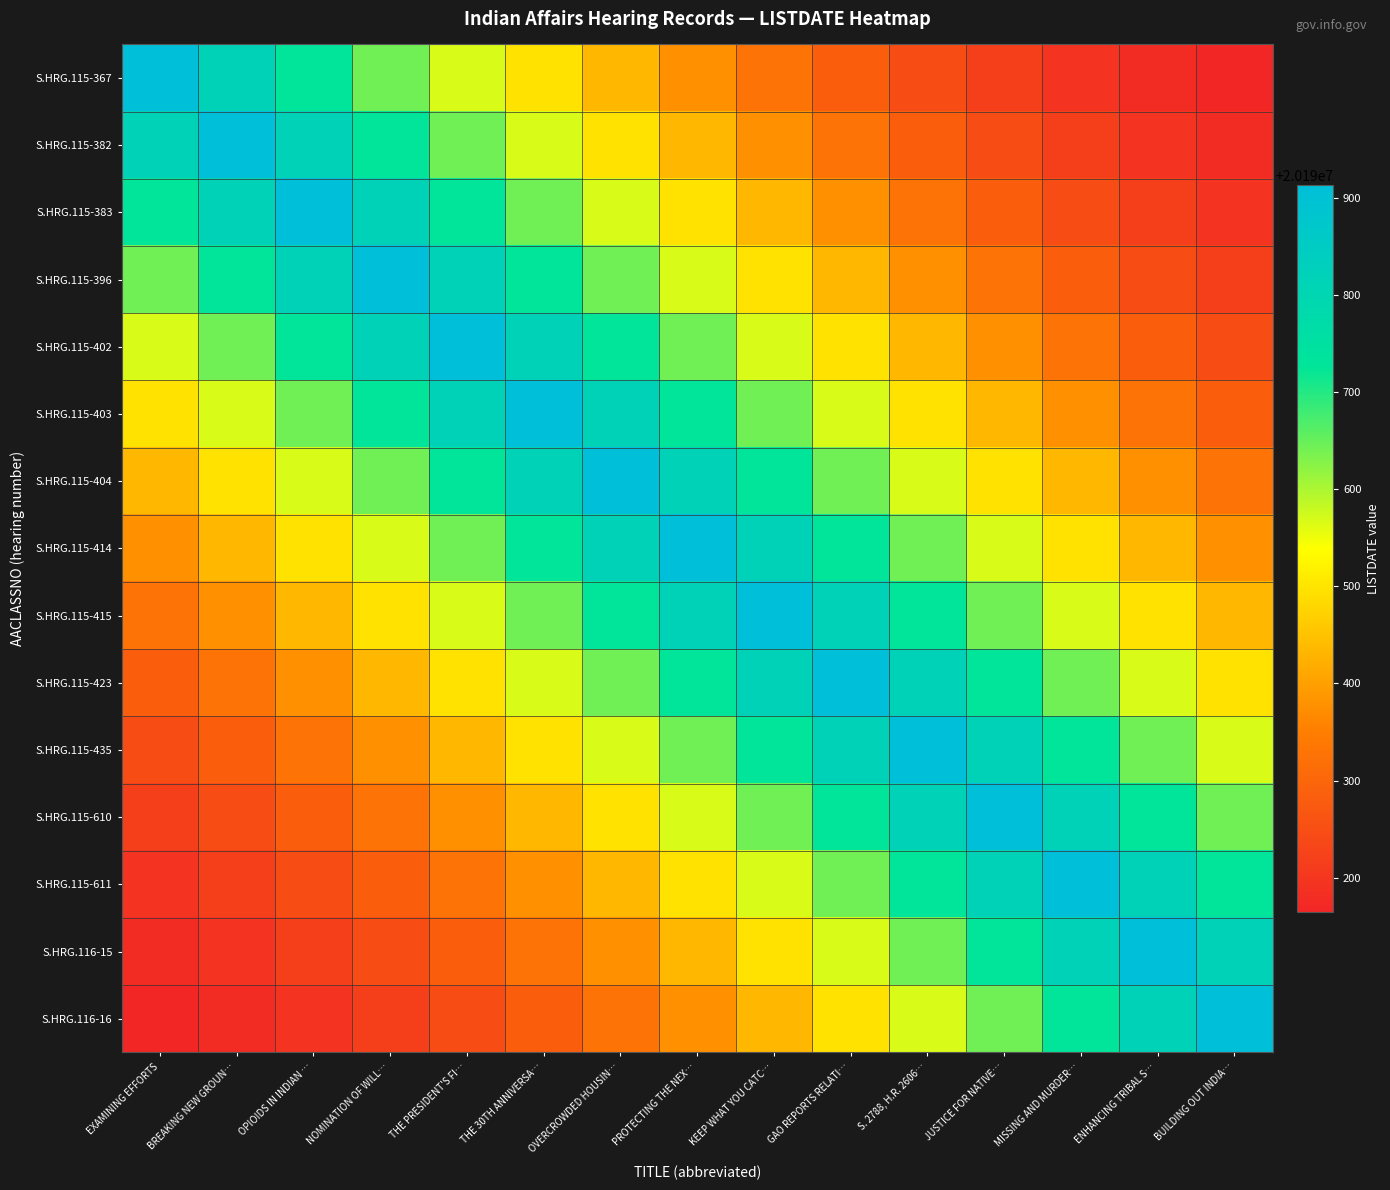

Reading right to left, extract all data points from this chart.

S.HRG.115-367: BUILDING OUT INDIA…=20190168.3	ENHANCING TRIBAL S…=20190178.3	MISSING AND MURDER…=20190194.9	JUSTICE FOR NATIVE…=20190218.2	S. 2788, H.R. 2606…=20190248.1	GAO REPORTS RELATI…=20190284.7	KEEP WHAT YOU CATC…=20190327.9	PROTECTING THE NEX…=20190377.8	OVERCROWDED HOUSIN…=20190434.3	THE 30TH ANNIVERSA…=20190497.4	THE PRESIDENT'S FI…=20190567.3	NOMINATION OF WILL…=20190643.7	OPIOIDS IN INDIAN …=20190726.8	BREAKING NEW GROUN…=20190816.6	EXAMINING EFFORTS=20190913.0
S.HRG.115-382: BUILDING OUT INDIA…=20190178.3	ENHANCING TRIBAL S…=20190194.9	MISSING AND MURDER…=20190218.2	JUSTICE FOR NATIVE…=20190248.1	S. 2788, H.R. 2606…=20190284.7	GAO REPORTS RELATI…=20190327.9	KEEP WHAT YOU CATC…=20190377.8	PROTECTING THE NEX…=20190434.3	OVERCROWDED HOUSIN…=20190497.4	THE 30TH ANNIVERSA…=20190567.3	THE PRESIDENT'S FI…=20190643.7	NOMINATION OF WILL…=20190726.8	OPIOIDS IN INDIAN …=20190816.6	BREAKING NEW GROUN…=20190913.0	EXAMINING EFFORTS=20190816.6
S.HRG.115-383: BUILDING OUT INDIA…=20190194.9	ENHANCING TRIBAL S…=20190218.2	MISSING AND MURDER…=20190248.1	JUSTICE FOR NATIVE…=20190284.7	S. 2788, H.R. 2606…=20190327.9	GAO REPORTS RELATI…=20190377.8	KEEP WHAT YOU CATC…=20190434.3	PROTECTING THE NEX…=20190497.4	OVERCROWDED HOUSIN…=20190567.3	THE 30TH ANNIVERSA…=20190643.7	THE PRESIDENT'S FI…=20190726.8	NOMINATION OF WILL…=20190816.6	OPIOIDS IN INDIAN …=20190913.0	BREAKING NEW GROUN…=20190816.6	EXAMINING EFFORTS=20190726.8
S.HRG.115-396: BUILDING OUT INDIA…=20190218.2	ENHANCING TRIBAL S…=20190248.1	MISSING AND MURDER…=20190284.7	JUSTICE FOR NATIVE…=20190327.9	S. 2788, H.R. 2606…=20190377.8	GAO REPORTS RELATI…=20190434.3	KEEP WHAT YOU CATC…=20190497.4	PROTECTING THE NEX…=20190567.3	OVERCROWDED HOUSIN…=20190643.7	THE 30TH ANNIVERSA…=20190726.8	THE PRESIDENT'S FI…=20190816.6	NOMINATION OF WILL…=20190913.0	OPIOIDS IN INDIAN …=20190816.6	BREAKING NEW GROUN…=20190726.8	EXAMINING EFFORTS=20190643.7
S.HRG.115-402: BUILDING OUT INDIA…=20190248.1	ENHANCING TRIBAL S…=20190284.7	MISSING AND MURDER…=20190327.9	JUSTICE FOR NATIVE…=20190377.8	S. 2788, H.R. 2606…=20190434.3	GAO REPORTS RELATI…=20190497.4	KEEP WHAT YOU CATC…=20190567.3	PROTECTING THE NEX…=20190643.7	OVERCROWDED HOUSIN…=20190726.8	THE 30TH ANNIVERSA…=20190816.6	THE PRESIDENT'S FI…=20190913.0	NOMINATION OF WILL…=20190816.6	OPIOIDS IN INDIAN …=20190726.8	BREAKING NEW GROUN…=20190643.7	EXAMINING EFFORTS=20190567.3
S.HRG.115-403: BUILDING OUT INDIA…=20190284.7	ENHANCING TRIBAL S…=20190327.9	MISSING AND MURDER…=20190377.8	JUSTICE FOR NATIVE…=20190434.3	S. 2788, H.R. 2606…=20190497.4	GAO REPORTS RELATI…=20190567.3	KEEP WHAT YOU CATC…=20190643.7	PROTECTING THE NEX…=20190726.8	OVERCROWDED HOUSIN…=20190816.6	THE 30TH ANNIVERSA…=20190913.0	THE PRESIDENT'S FI…=20190816.6	NOMINATION OF WILL…=20190726.8	OPIOIDS IN INDIAN …=20190643.7	BREAKING NEW GROUN…=20190567.3	EXAMINING EFFORTS=20190497.4
S.HRG.115-404: BUILDING OUT INDIA…=20190327.9	ENHANCING TRIBAL S…=20190377.8	MISSING AND MURDER…=20190434.3	JUSTICE FOR NATIVE…=20190497.4	S. 2788, H.R. 2606…=20190567.3	GAO REPORTS RELATI…=20190643.7	KEEP WHAT YOU CATC…=20190726.8	PROTECTING THE NEX…=20190816.6	OVERCROWDED HOUSIN…=20190913.0	THE 30TH ANNIVERSA…=20190816.6	THE PRESIDENT'S FI…=20190726.8	NOMINATION OF WILL…=20190643.7	OPIOIDS IN INDIAN …=20190567.3	BREAKING NEW GROUN…=20190497.4	EXAMINING EFFORTS=20190434.3
S.HRG.115-414: BUILDING OUT INDIA…=20190377.8	ENHANCING TRIBAL S…=20190434.3	MISSING AND MURDER…=20190497.4	JUSTICE FOR NATIVE…=20190567.3	S. 2788, H.R. 2606…=20190643.7	GAO REPORTS RELATI…=20190726.8	KEEP WHAT YOU CATC…=20190816.6	PROTECTING THE NEX…=20190913.0	OVERCROWDED HOUSIN…=20190816.6	THE 30TH ANNIVERSA…=20190726.8	THE PRESIDENT'S FI…=20190643.7	NOMINATION OF WILL…=20190567.3	OPIOIDS IN INDIAN …=20190497.4	BREAKING NEW GROUN…=20190434.3	EXAMINING EFFORTS=20190377.8
S.HRG.115-415: BUILDING OUT INDIA…=20190434.3	ENHANCING TRIBAL S…=20190497.4	MISSING AND MURDER…=20190567.3	JUSTICE FOR NATIVE…=20190643.7	S. 2788, H.R. 2606…=20190726.8	GAO REPORTS RELATI…=20190816.6	KEEP WHAT YOU CATC…=20190913.0	PROTECTING THE NEX…=20190816.6	OVERCROWDED HOUSIN…=20190726.8	THE 30TH ANNIVERSA…=20190643.7	THE PRESIDENT'S FI…=20190567.3	NOMINATION OF WILL…=20190497.4	OPIOIDS IN INDIAN …=20190434.3	BREAKING NEW GROUN…=20190377.8	EXAMINING EFFORTS=20190327.9
S.HRG.115-423: BUILDING OUT INDIA…=20190497.4	ENHANCING TRIBAL S…=20190567.3	MISSING AND MURDER…=20190643.7	JUSTICE FOR NATIVE…=20190726.8	S. 2788, H.R. 2606…=20190816.6	GAO REPORTS RELATI…=20190913.0	KEEP WHAT YOU CATC…=20190816.6	PROTECTING THE NEX…=20190726.8	OVERCROWDED HOUSIN…=20190643.7	THE 30TH ANNIVERSA…=20190567.3	THE PRESIDENT'S FI…=20190497.4	NOMINATION OF WILL…=20190434.3	OPIOIDS IN INDIAN …=20190377.8	BREAKING NEW GROUN…=20190327.9	EXAMINING EFFORTS=20190284.7
S.HRG.115-435: BUILDING OUT INDIA…=20190567.3	ENHANCING TRIBAL S…=20190643.7	MISSING AND MURDER…=20190726.8	JUSTICE FOR NATIVE…=20190816.6	S. 2788, H.R. 2606…=20190913.0	GAO REPORTS RELATI…=20190816.6	KEEP WHAT YOU CATC…=20190726.8	PROTECTING THE NEX…=20190643.7	OVERCROWDED HOUSIN…=20190567.3	THE 30TH ANNIVERSA…=20190497.4	THE PRESIDENT'S FI…=20190434.3	NOMINATION OF WILL…=20190377.8	OPIOIDS IN INDIAN …=20190327.9	BREAKING NEW GROUN…=20190284.7	EXAMINING EFFORTS=20190248.1
S.HRG.115-610: BUILDING OUT INDIA…=20190643.7	ENHANCING TRIBAL S…=20190726.8	MISSING AND MURDER…=20190816.6	JUSTICE FOR NATIVE…=20190913.0	S. 2788, H.R. 2606…=20190816.6	GAO REPORTS RELATI…=20190726.8	KEEP WHAT YOU CATC…=20190643.7	PROTECTING THE NEX…=20190567.3	OVERCROWDED HOUSIN…=20190497.4	THE 30TH ANNIVERSA…=20190434.3	THE PRESIDENT'S FI…=20190377.8	NOMINATION OF WILL…=20190327.9	OPIOIDS IN INDIAN …=20190284.7	BREAKING NEW GROUN…=20190248.1	EXAMINING EFFORTS=20190218.2
S.HRG.115-611: BUILDING OUT INDIA…=20190726.8	ENHANCING TRIBAL S…=20190816.6	MISSING AND MURDER…=20190913.0	JUSTICE FOR NATIVE…=20190816.6	S. 2788, H.R. 2606…=20190726.8	GAO REPORTS RELATI…=20190643.7	KEEP WHAT YOU CATC…=20190567.3	PROTECTING THE NEX…=20190497.4	OVERCROWDED HOUSIN…=20190434.3	THE 30TH ANNIVERSA…=20190377.8	THE PRESIDENT'S FI…=20190327.9	NOMINATION OF WILL…=20190284.7	OPIOIDS IN INDIAN …=20190248.1	BREAKING NEW GROUN…=20190218.2	EXAMINING EFFORTS=20190194.9
S.HRG.116-15: BUILDING OUT INDIA…=20190816.6	ENHANCING TRIBAL S…=20190913.0	MISSING AND MURDER…=20190816.6	JUSTICE FOR NATIVE…=20190726.8	S. 2788, H.R. 2606…=20190643.7	GAO REPORTS RELATI…=20190567.3	KEEP WHAT YOU CATC…=20190497.4	PROTECTING THE NEX…=20190434.3	OVERCROWDED HOUSIN…=20190377.8	THE 30TH ANNIVERSA…=20190327.9	THE PRESIDENT'S FI…=20190284.7	NOMINATION OF WILL…=20190248.1	OPIOIDS IN INDIAN …=20190218.2	BREAKING NEW GROUN…=20190194.9	EXAMINING EFFORTS=20190178.3
S.HRG.116-16: BUILDING OUT INDIA…=20190913.0	ENHANCING TRIBAL S…=20190816.6	MISSING AND MURDER…=20190726.8	JUSTICE FOR NATIVE…=20190643.7	S. 2788, H.R. 2606…=20190567.3	GAO REPORTS RELATI…=20190497.4	KEEP WHAT YOU CATC…=20190434.3	PROTECTING THE NEX…=20190377.8	OVERCROWDED HOUSIN…=20190327.9	THE 30TH ANNIVERSA…=20190284.7	THE PRESIDENT'S FI…=20190248.1	NOMINATION OF WILL…=20190218.2	OPIOIDS IN INDIAN …=20190194.9	BREAKING NEW GROUN…=20190178.3	EXAMINING EFFORTS=20190168.3